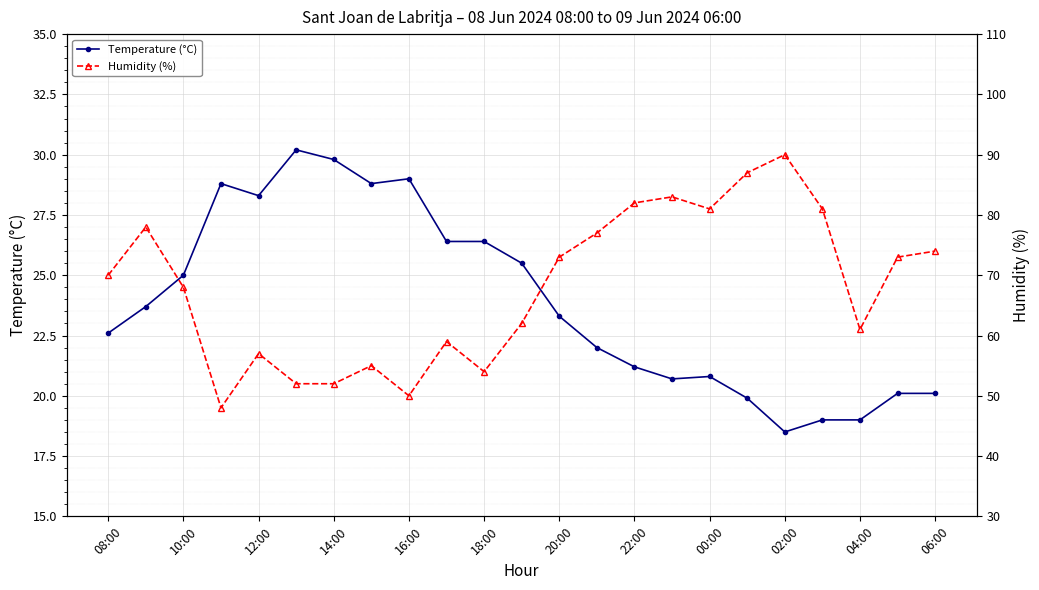

What is the sum of the Humidity (%) values at 21 and 17?

160.0